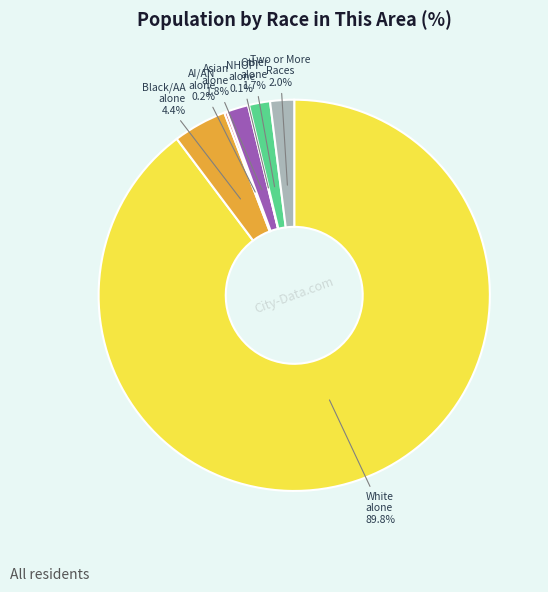

Is there any slice that represents more than half of the pie?

Yes